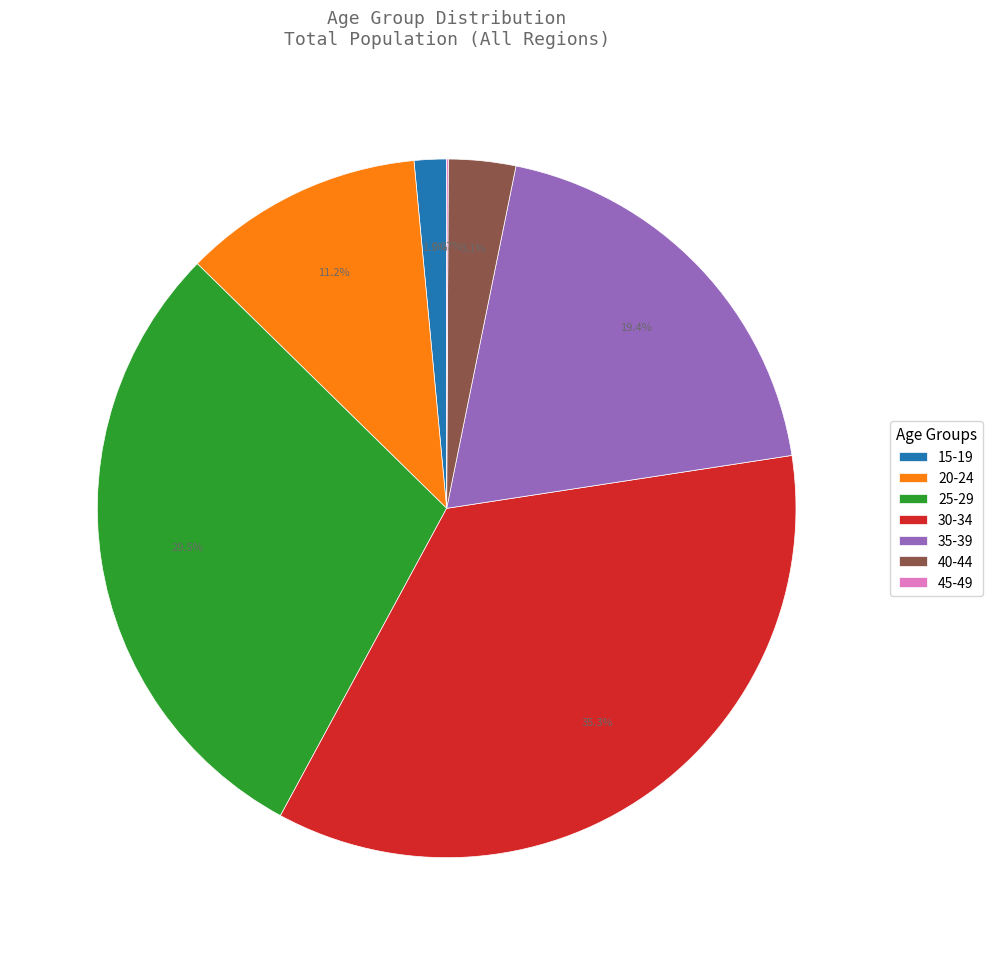

Does 30-34 account for over 50% of the chart?

No